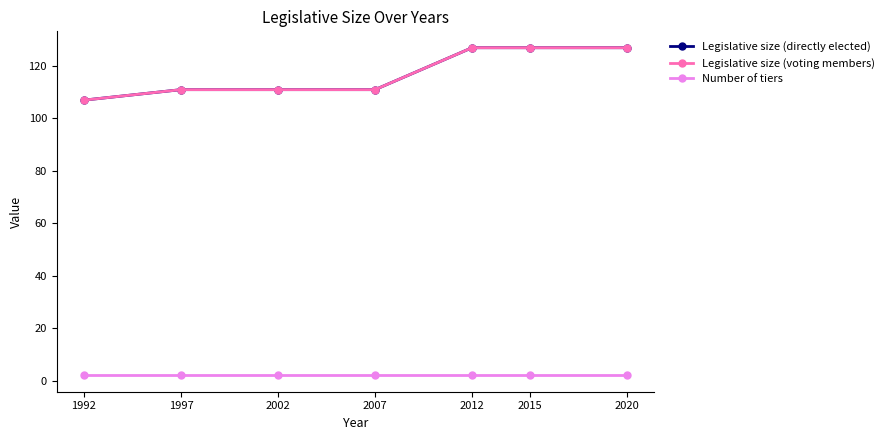

What is the sum of the Number of tiers values at 2007 and 1992?

4